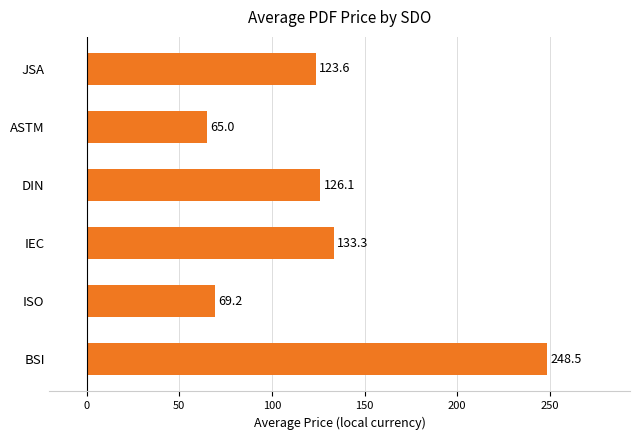

What is the change in value from BSI to IEC?

-115.2